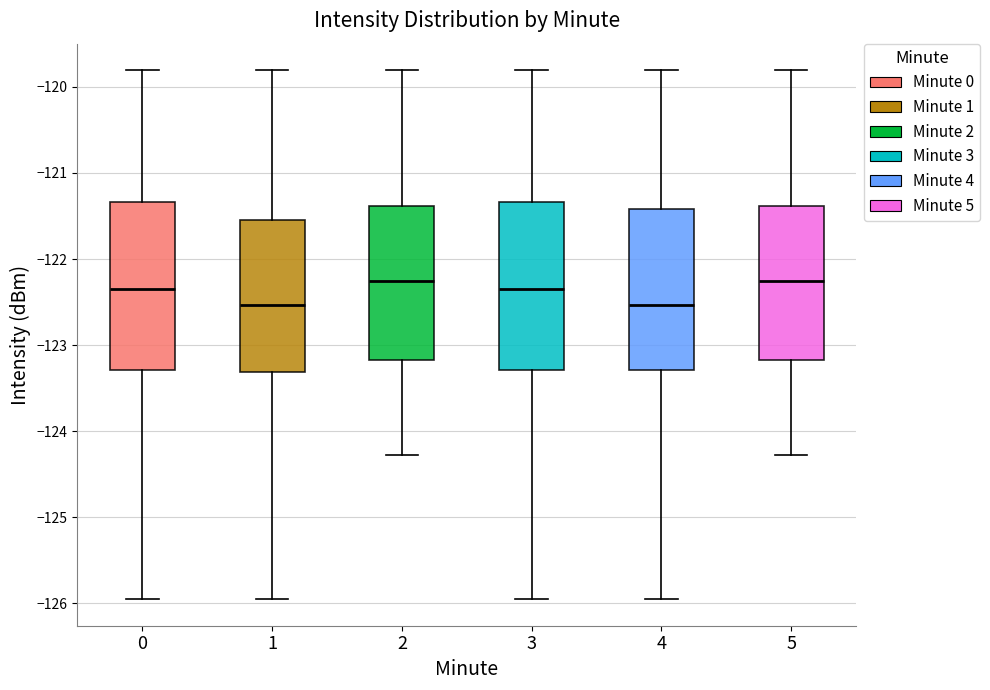

Reading left to right, transcribe this box plot: for each box, give where its median line is, the range the box spans, and where its two whiskers end, as read against the y-axis. The values are not printed on the chart, so give them approximately, as read against the axis.

0: median -122.3, box -123.3 to -121.3, whiskers -126.0 to -119.8
1: median -122.5, box -123.3 to -121.5, whiskers -126.0 to -119.8
2: median -122.3, box -123.2 to -121.4, whiskers -124.3 to -119.8
3: median -122.3, box -123.3 to -121.3, whiskers -126.0 to -119.8
4: median -122.5, box -123.3 to -121.4, whiskers -126.0 to -119.8
5: median -122.3, box -123.2 to -121.4, whiskers -124.3 to -119.8